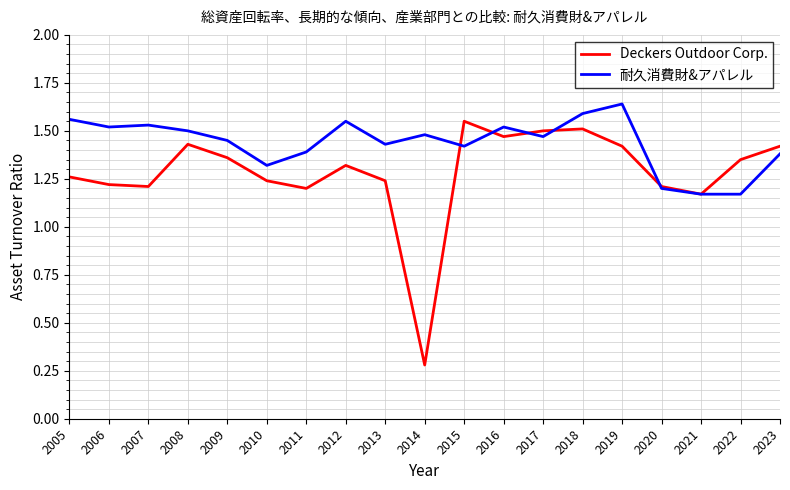

In 耐久消費財&アパレル, how many points are higher than both neighbors (excluding endpoints)?

5